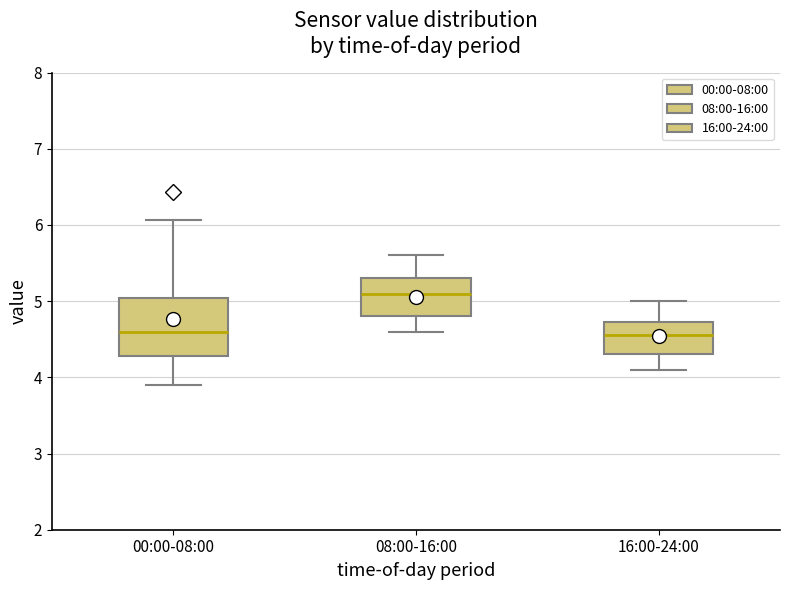

Reading left to right, read every box against the y-axis: the position of its median line, the range the box covers, and the ends of its whiskers. The values are not printed on the chart, so give them approximately, as read against the axis.

00:00-08:00: median 4.6, box 4.3 to 5.0, whiskers 3.9 to 6.1
08:00-16:00: median 5.1, box 4.8 to 5.3, whiskers 4.6 to 5.6
16:00-24:00: median 4.6, box 4.3 to 4.7, whiskers 4.1 to 5.0